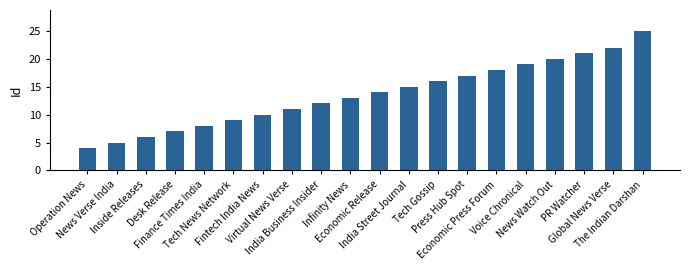

Read the value at India Street Journal.

15